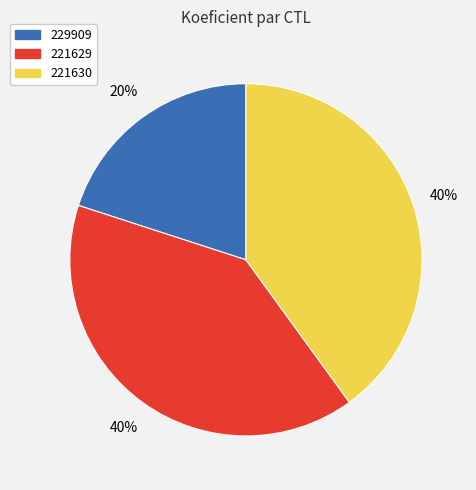

Is there any slice that represents more than half of the pie?

No